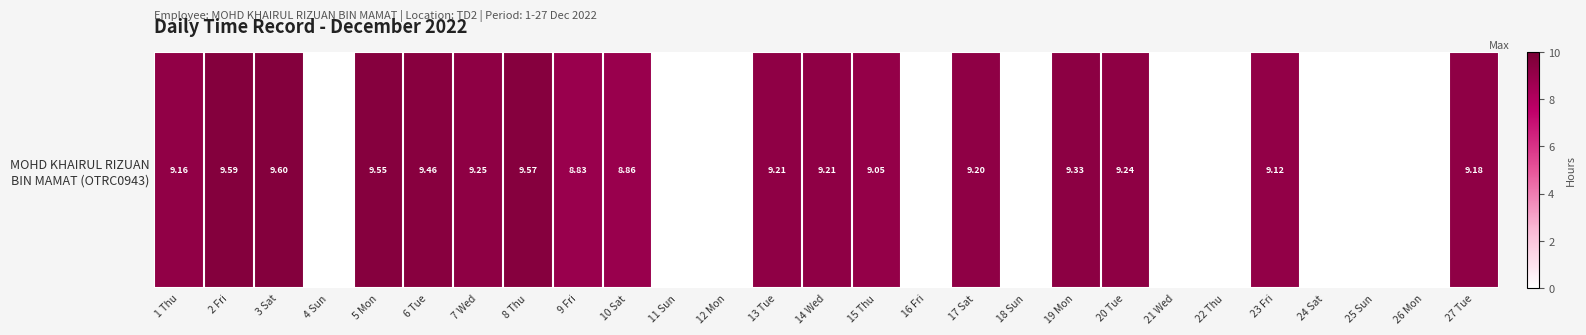

What is the difference between the second highest and second lowest values?

9.6